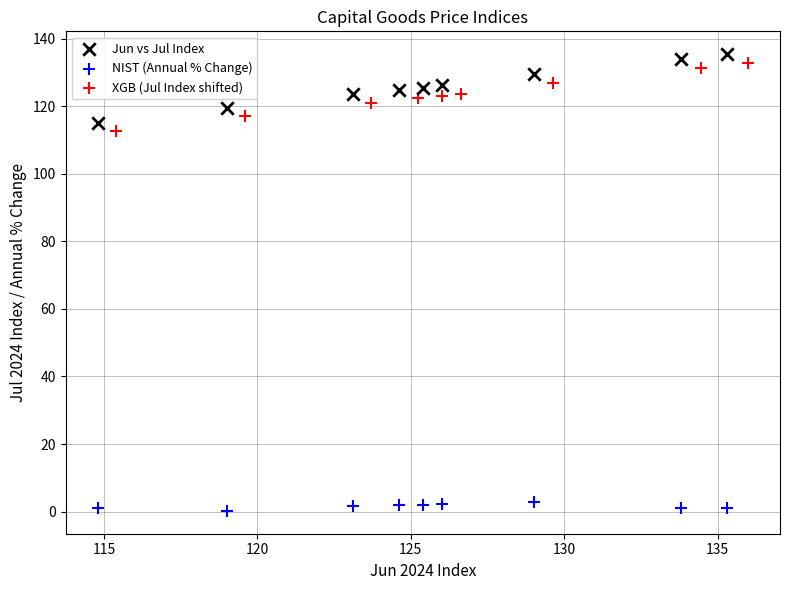

Which series contains the lowest Y value?

NIST (Annual % Change)